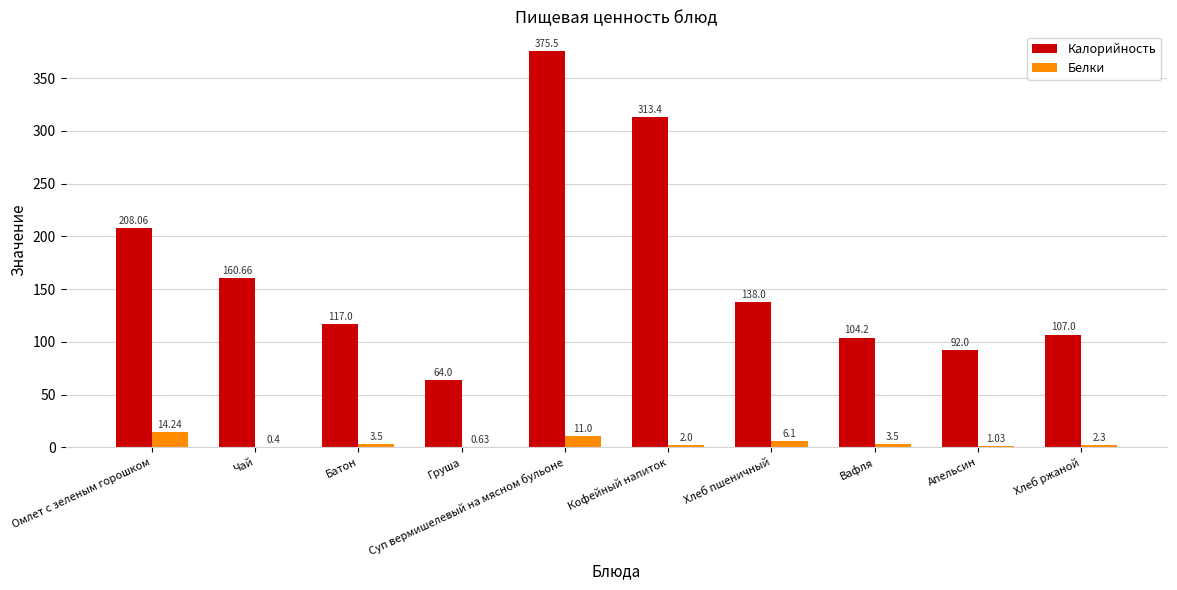

At which label does Белки first exceed 3?

Омлет с зеленым горошком